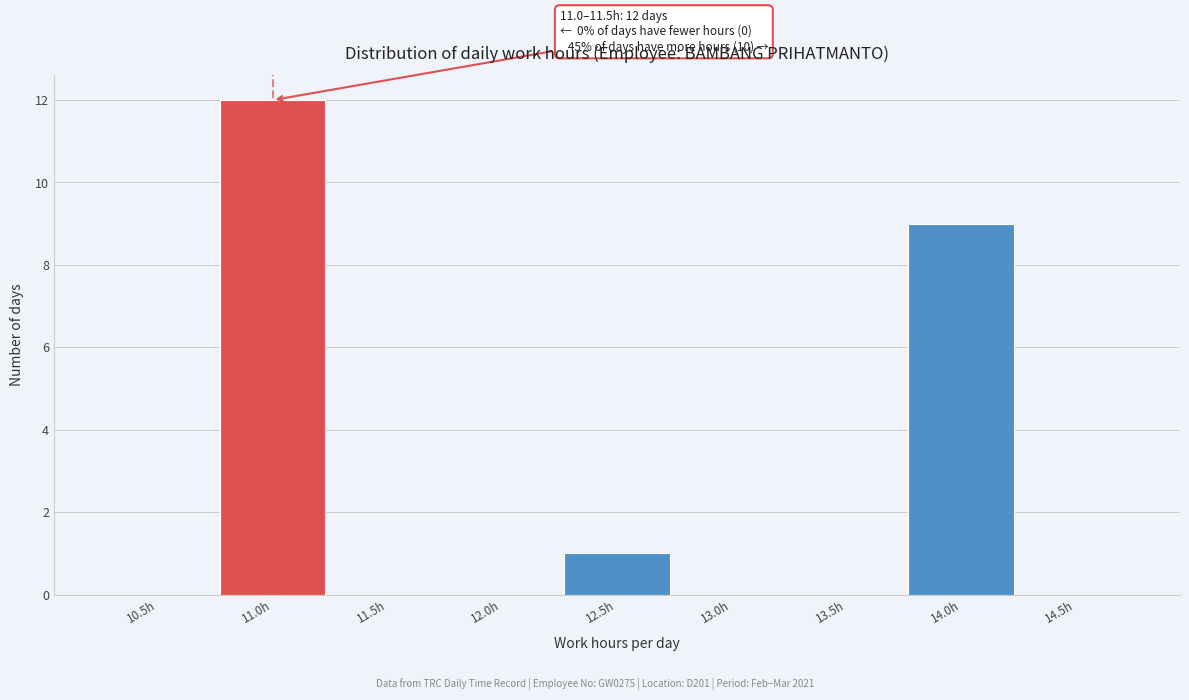

Reading left to right, list all the values displayed in this chart.

10.5h=0	11.0h=12	11.5h=0	12.0h=0	12.5h=1	13.0h=0	13.5h=0	14.0h=9	14.5h=0